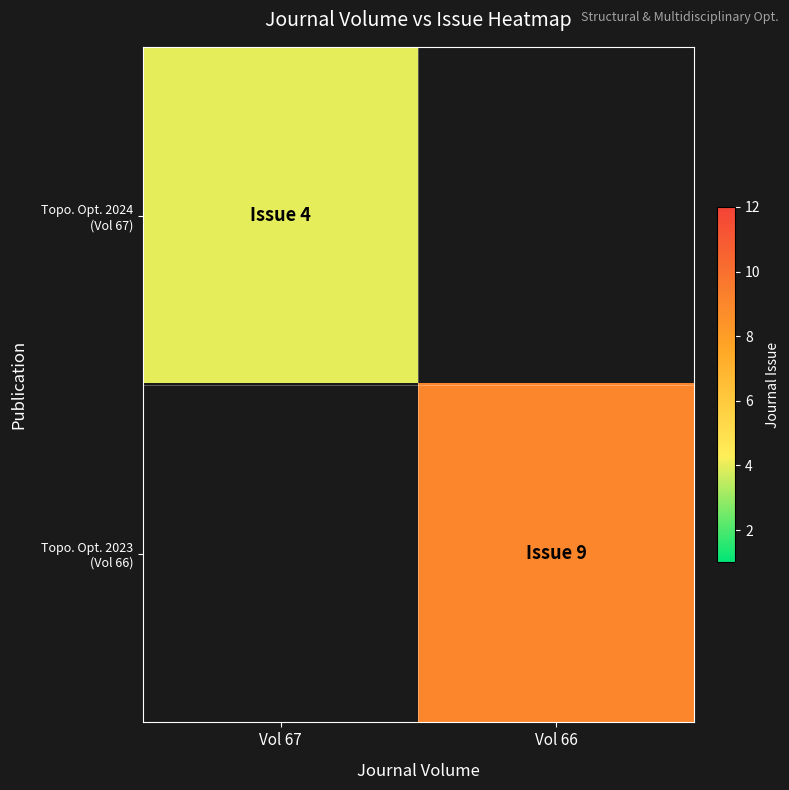

Which category has the highest value in the Topo. Opt. 2024 (Vol 67) series?

Vol 67